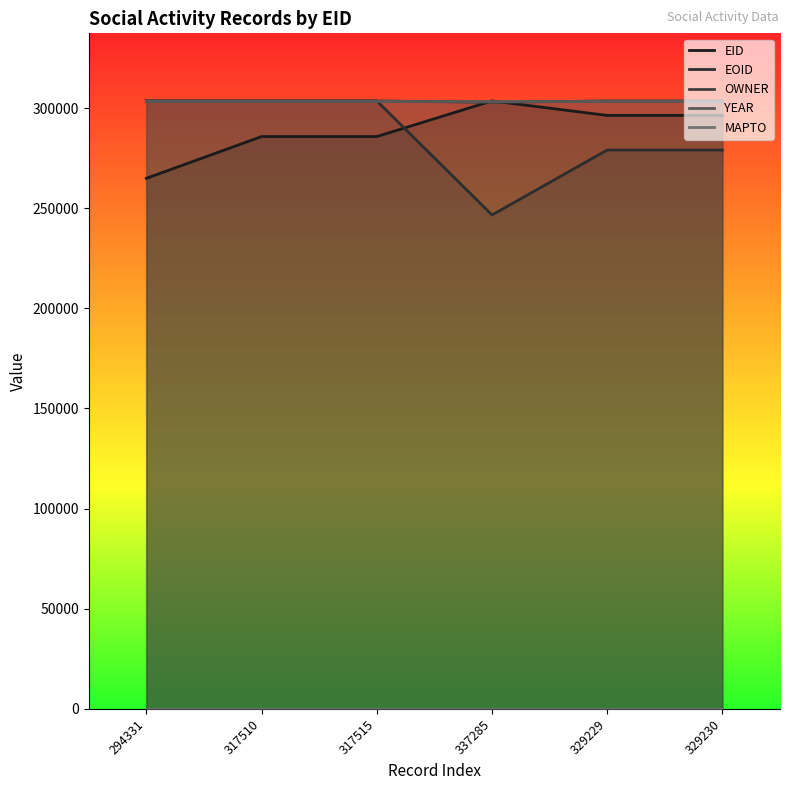

What is the label of the 1st point from the right?

329230